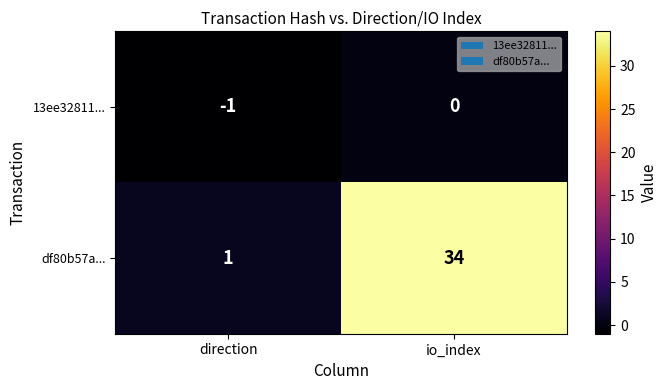

What is the difference between the df80b57a... values at direction and io_index?

33